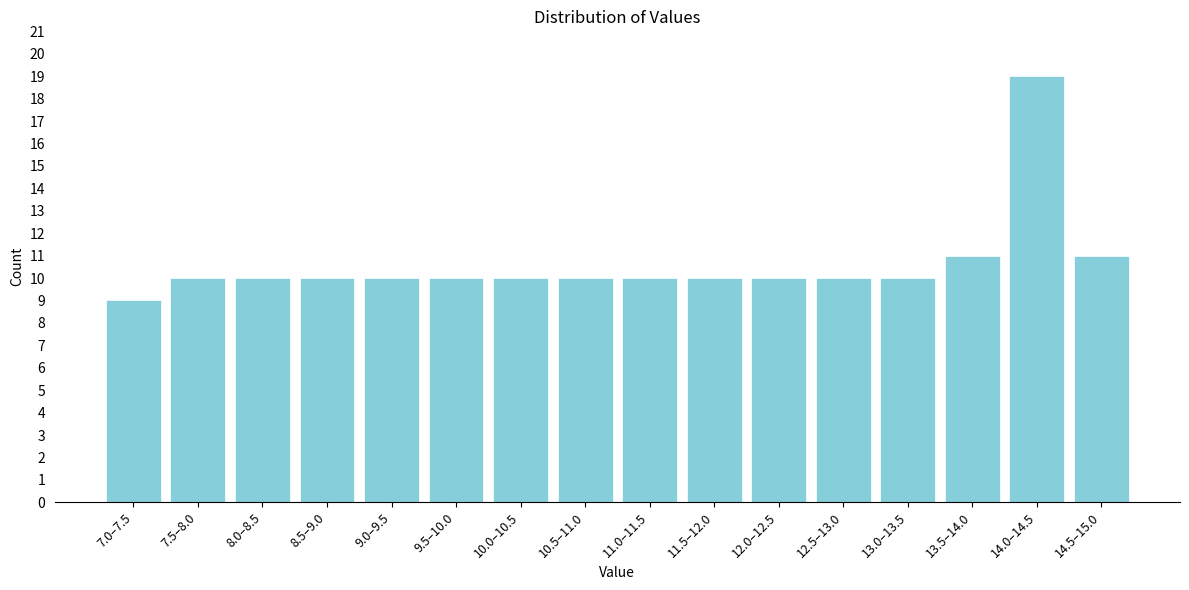

Reading left to right, transcribe all the data shown in this chart.

9	10	10	10	10	10	10	10	10	10	10	10	10	11	19	11